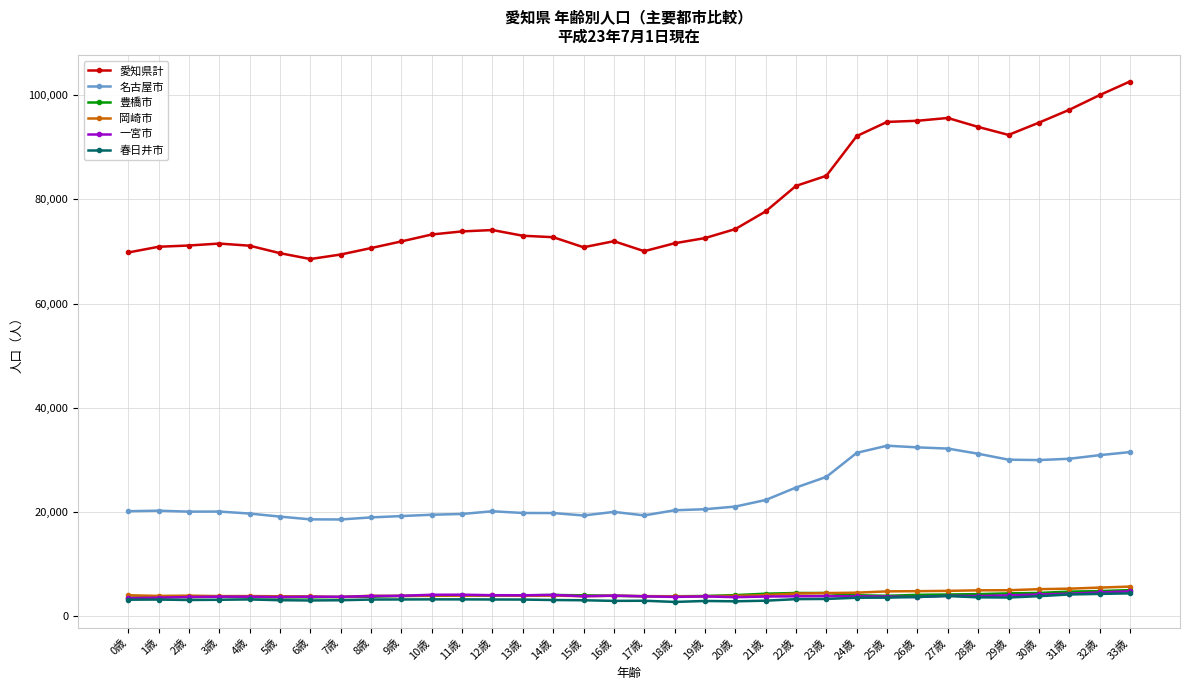

What is the approximate value of 愛知県計 at 3歳, to the nearest 10?

71520